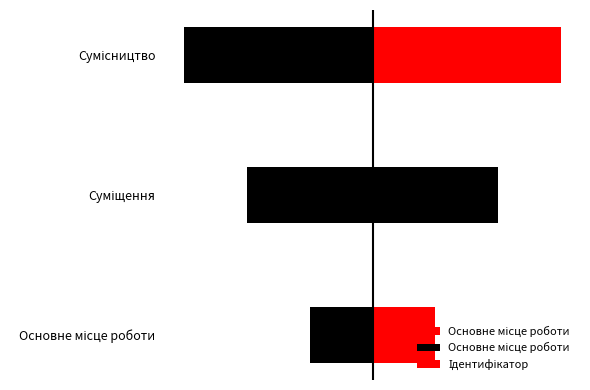

What is the approximate value at Сумісництво?

3